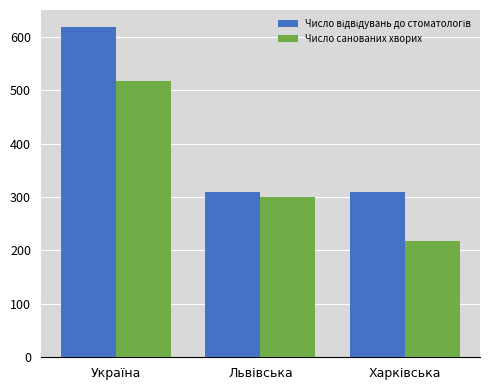

What is the total value across all series at Україна?

1137